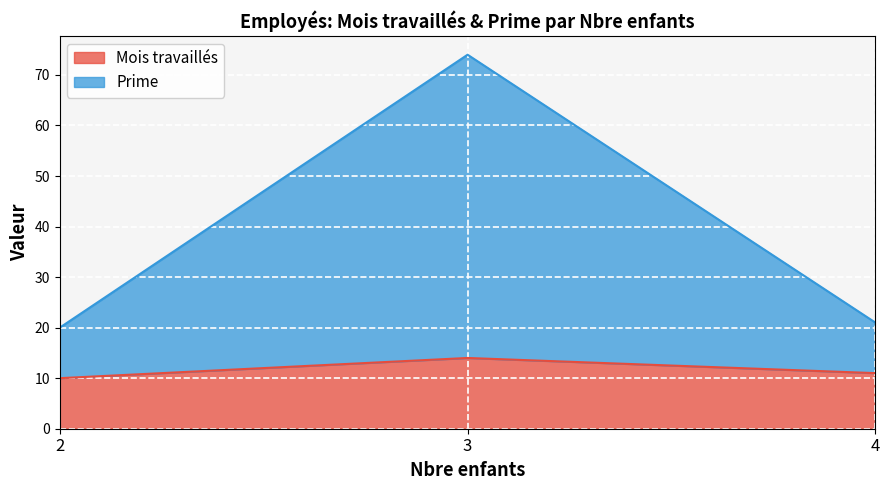

What is the total value across all series at 3?

74